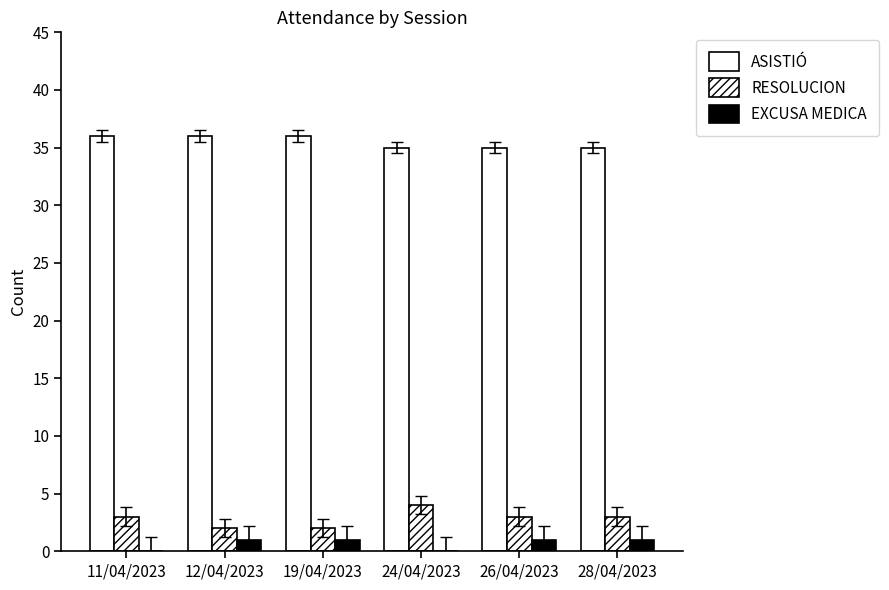

The EXCUSA MEDICA series shows 0 at 24/04/2023. True or false?

False